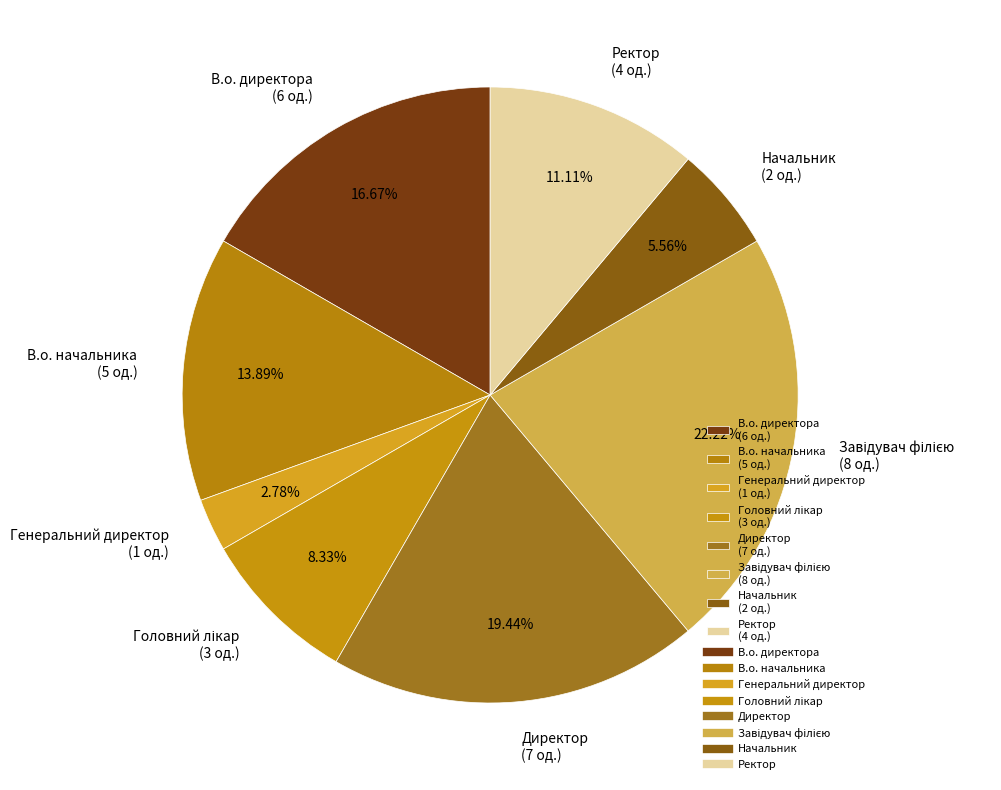

Is Директор (7 од.) the majority of the pie?

No